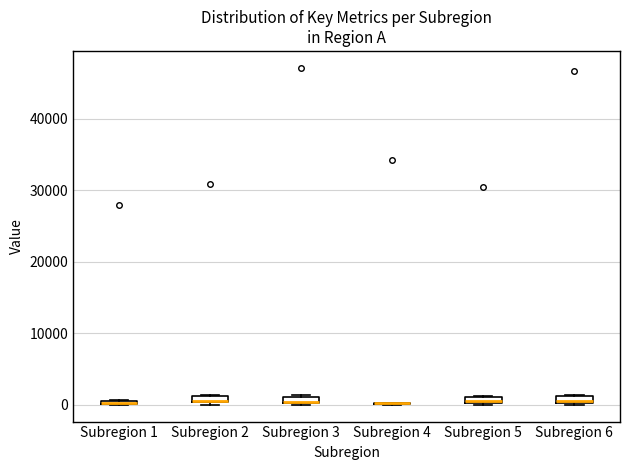

Where is the upper edge of the box for Subregion 5 on the y-axis? The values are not printed on the chart, so give them approximately, as read against the axis.

1000